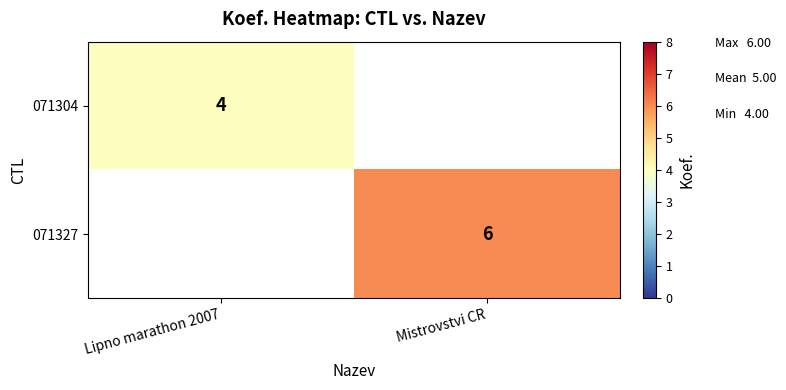

At how many categories does at least one series exceed 2?

2